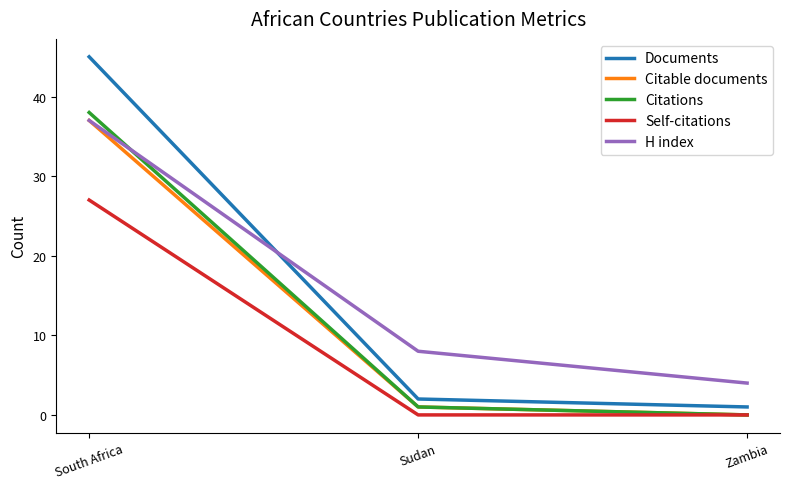

What is the sum of the Citable documents values at Zambia and South Africa?

37